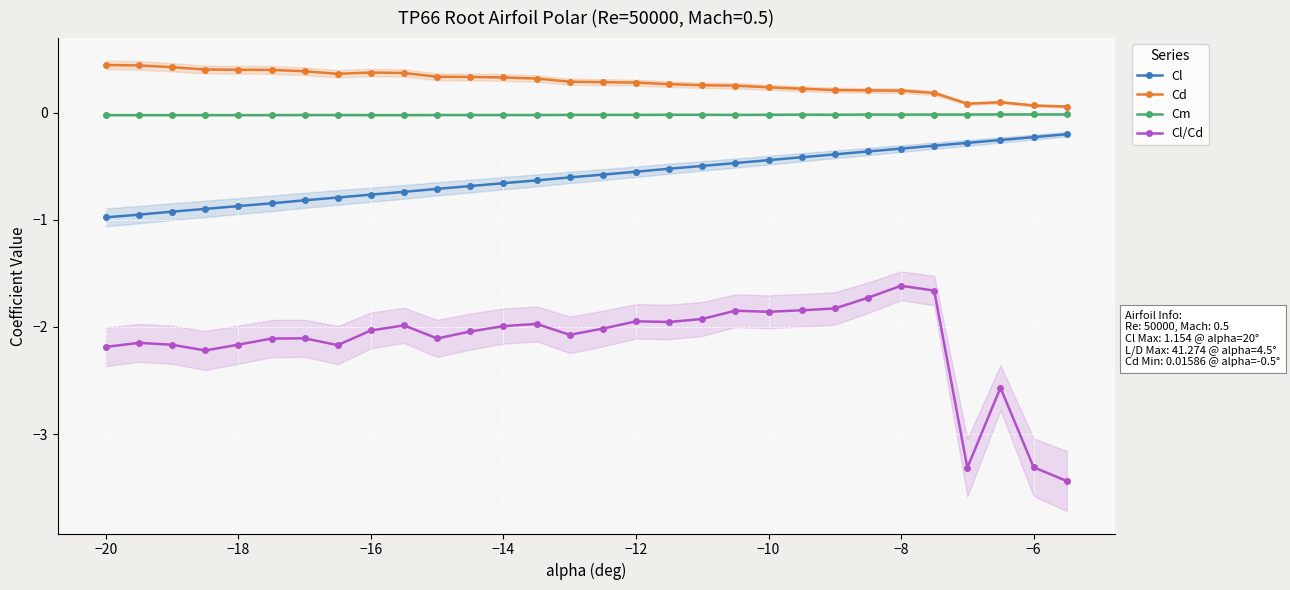

The value of Cl/Cd at −14 is -0.6. True or false?

False